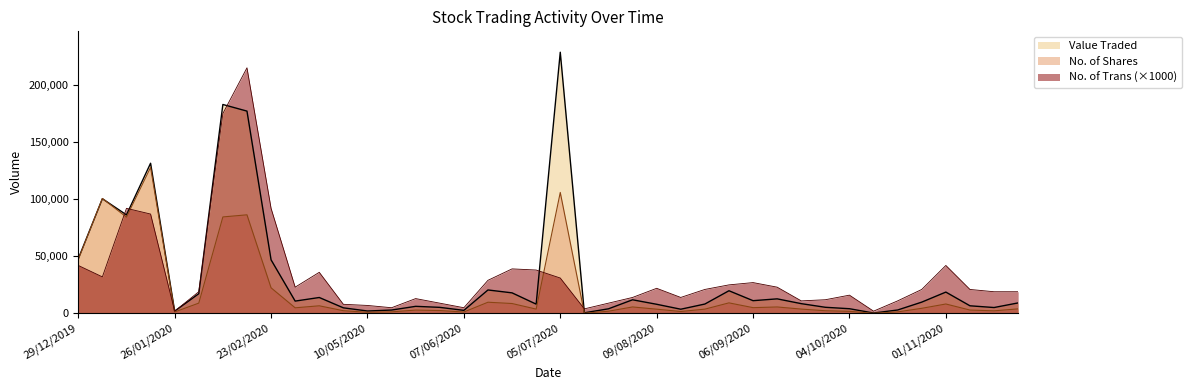

Rank the series at 08/03/2020 from highest to lowest value.

No. of Trans, Value Traded, No. of Shares